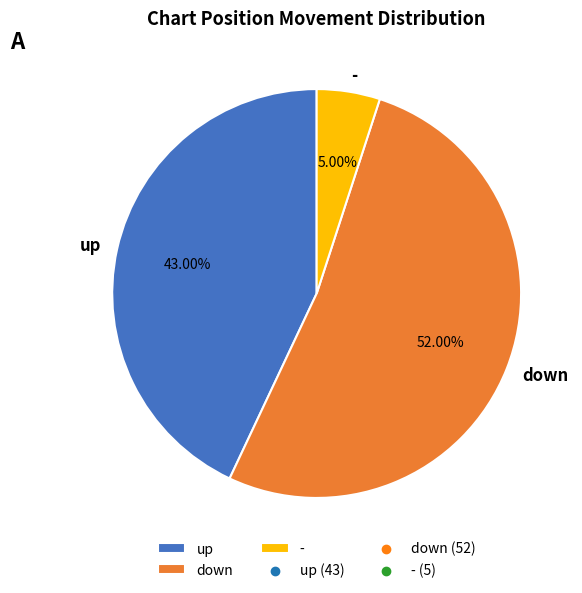

To the nearest percent, what is the difference between the largest and smallest slice percentages?

47%